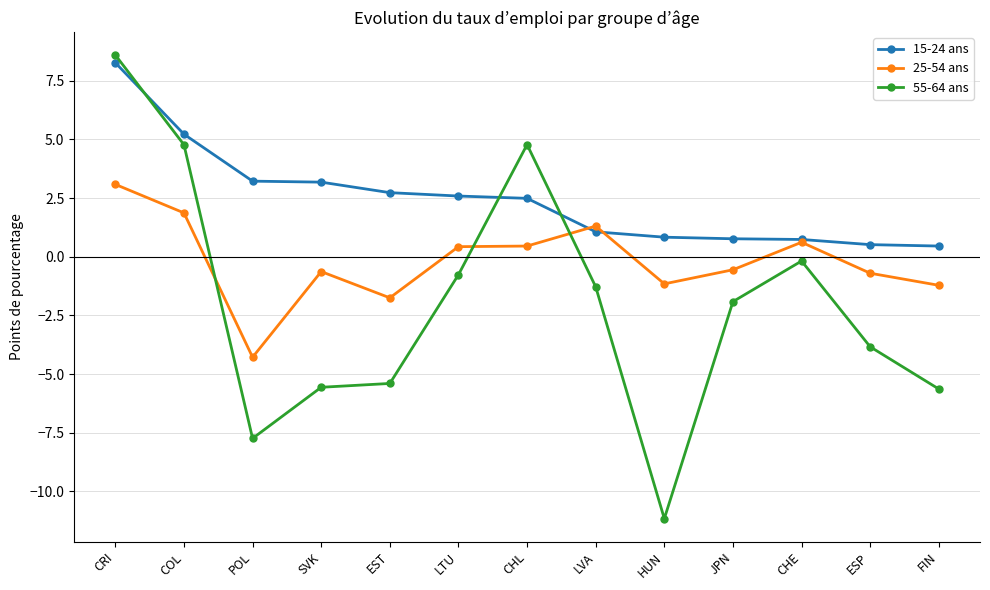

The 25-54 ans series shows 4.6 at CRI. True or false?

False